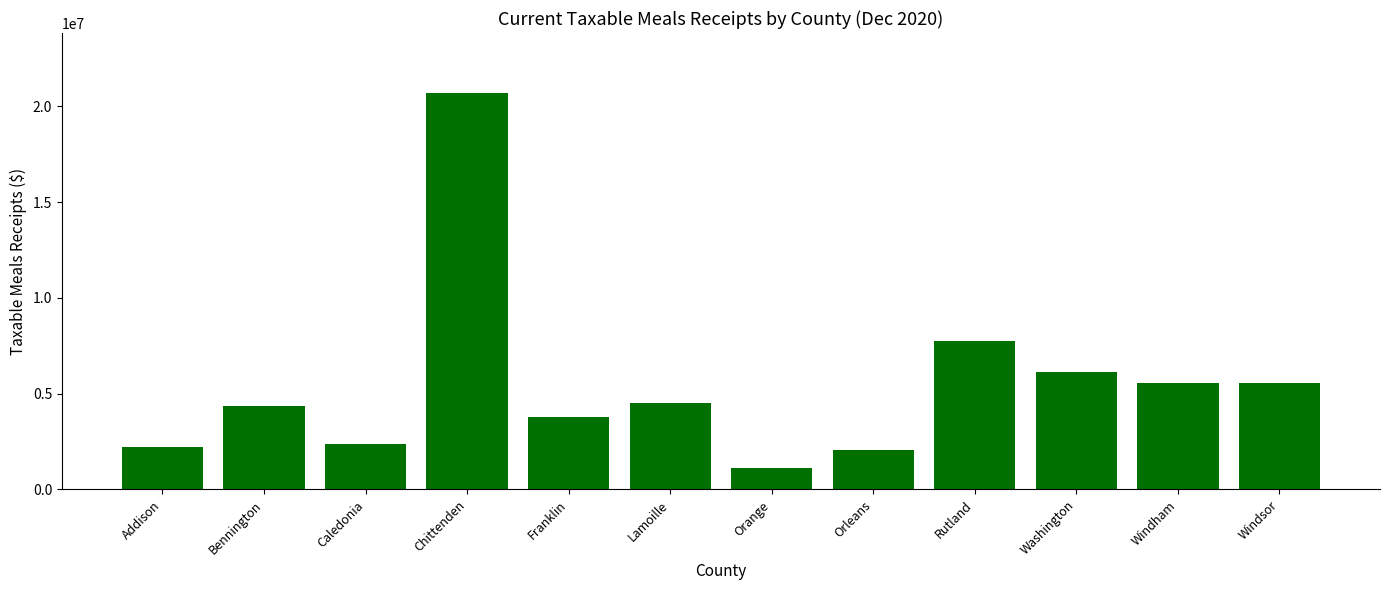

What is the ratio of the value at Windham to the value at Lamoille?

1.2